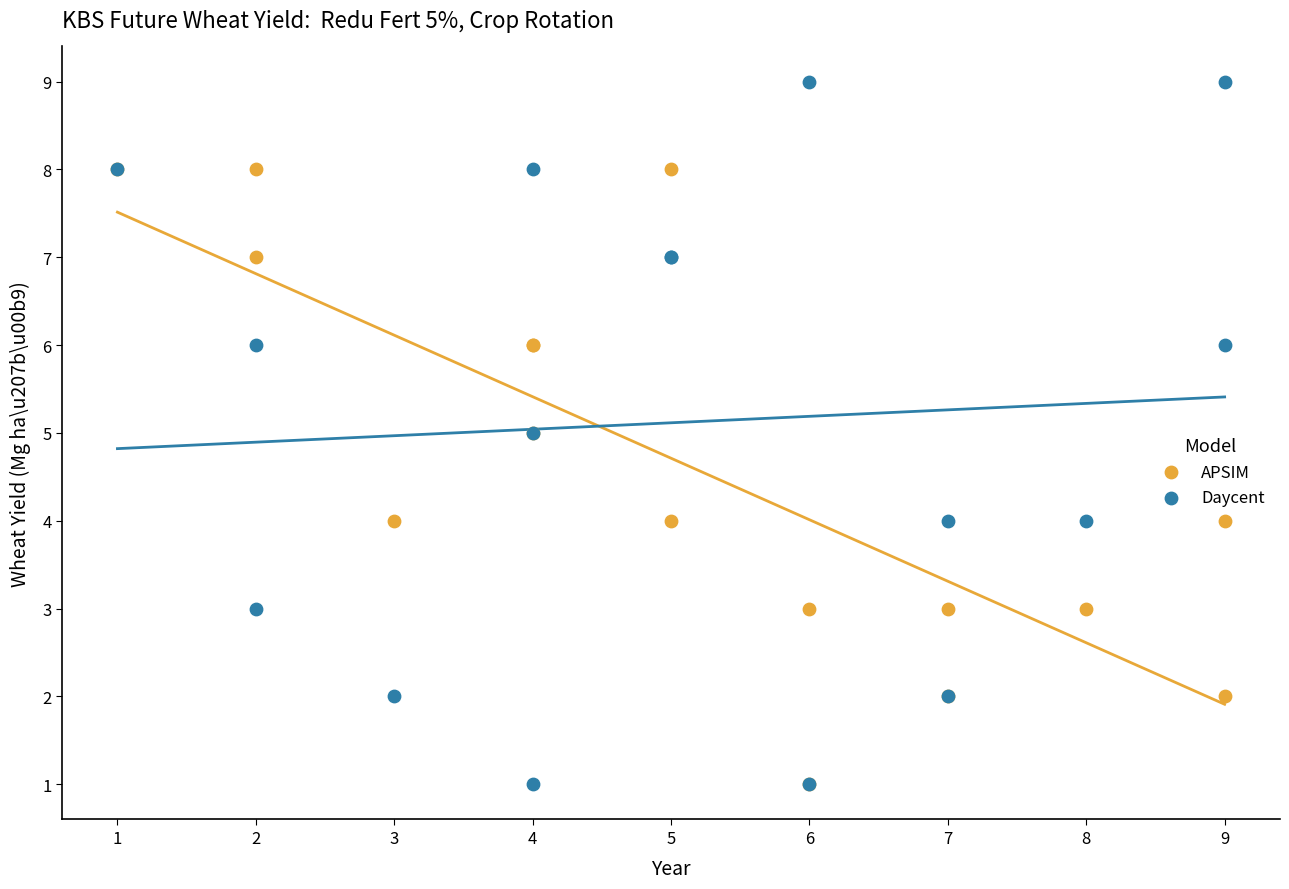

Which series has the largest Y range (max minus min)?

Daycent